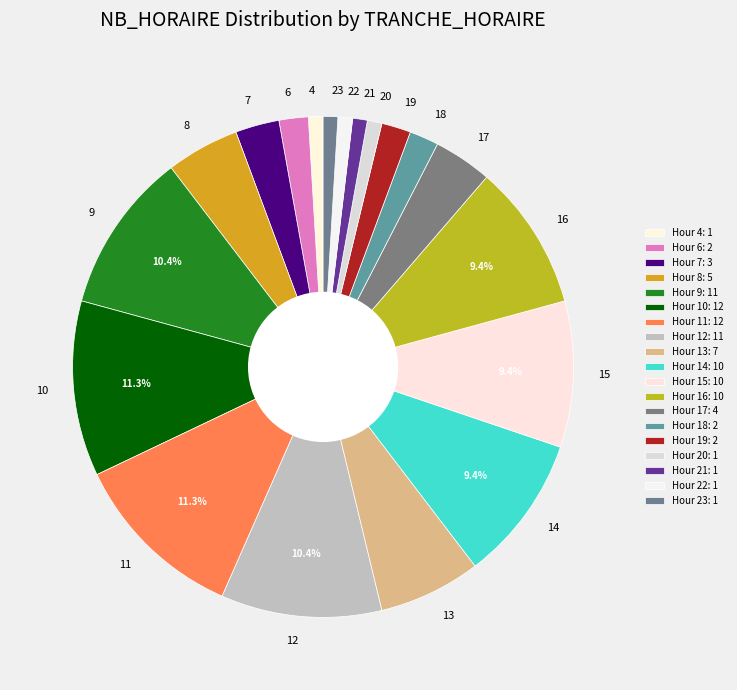

What portion of the pie excludes 9?

89.6%